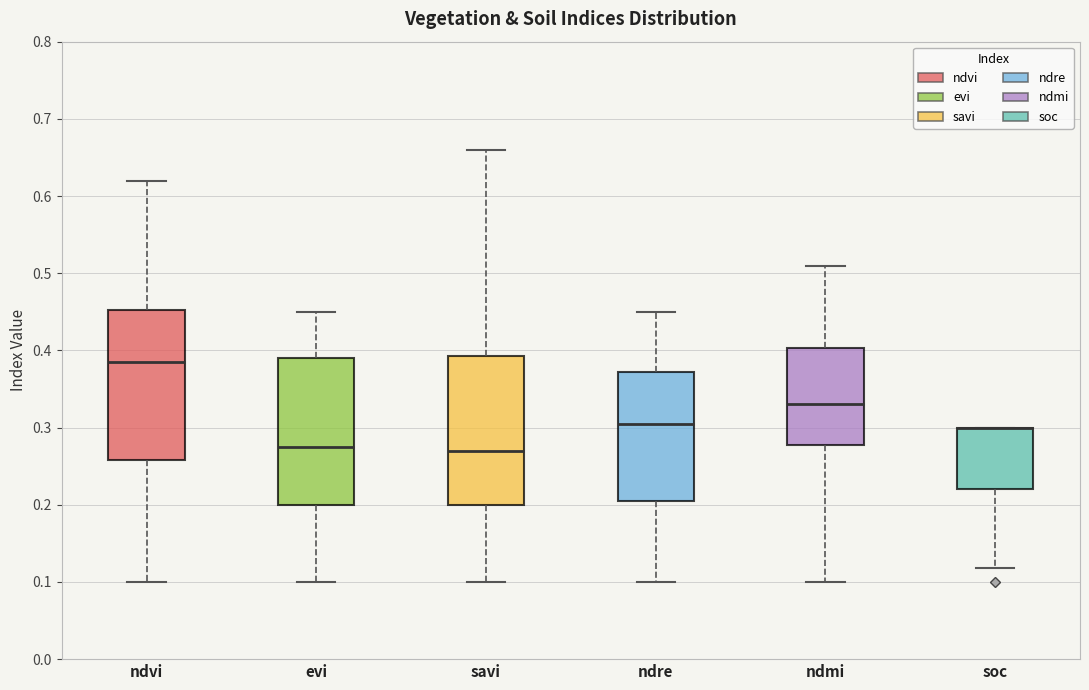

Reading left to right, transcribe this box plot: for each box, give where its median line is, the range the box spans, and where its two whiskers end, as read against the y-axis. The values are not printed on the chart, so give them approximately, as read against the axis.

ndvi: median 0.39, box 0.26 to 0.45, whiskers 0.10 to 0.62
evi: median 0.28, box 0.20 to 0.39, whiskers 0.10 to 0.45
savi: median 0.27, box 0.20 to 0.39, whiskers 0.10 to 0.66
ndre: median 0.31, box 0.21 to 0.37, whiskers 0.10 to 0.45
ndmi: median 0.33, box 0.28 to 0.40, whiskers 0.10 to 0.51
soc: median 0.30 (drawn on the box's upper edge), box 0.22 to 0.30, whiskers 0.12 to 0.30